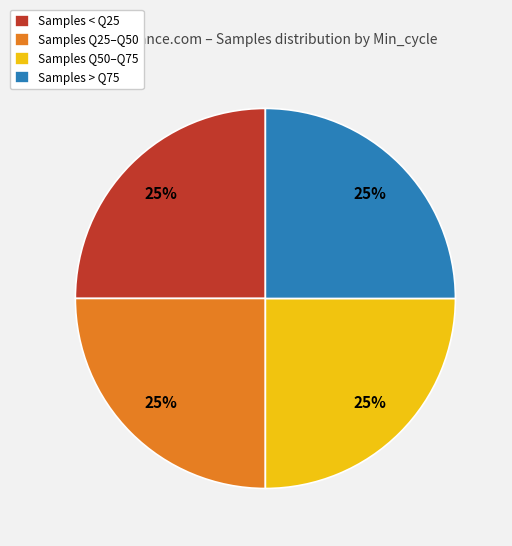

Does Samples < Q25 represent more than half of the total?

No